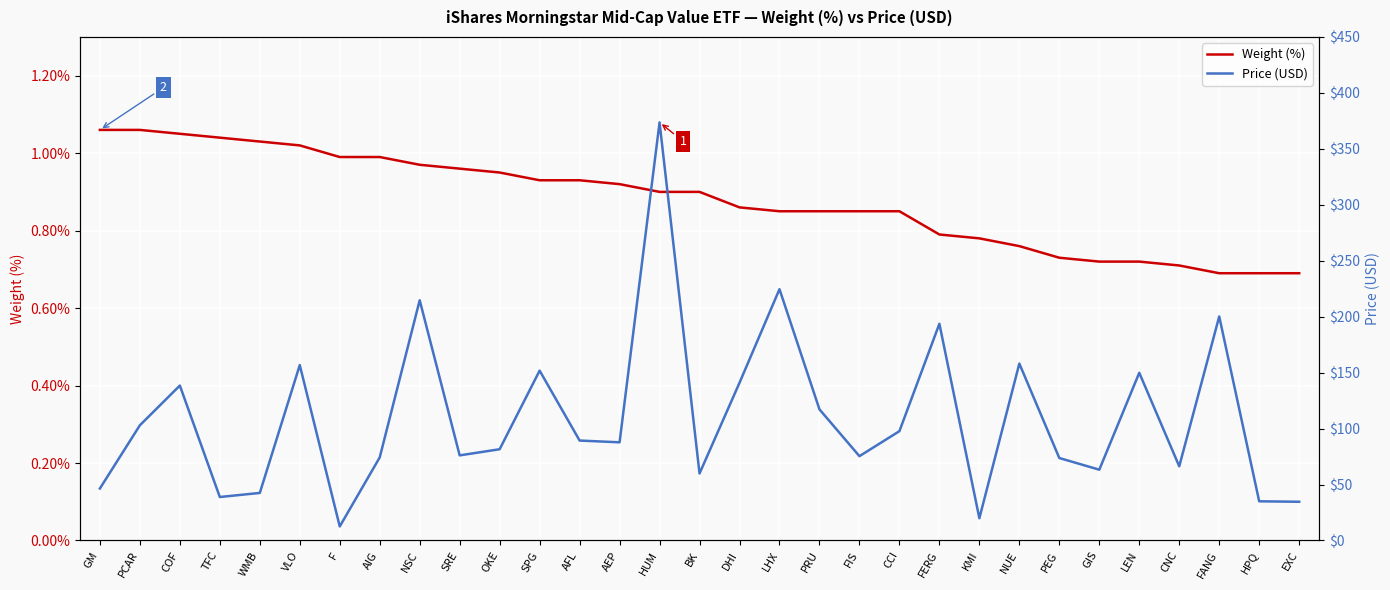

Rank the series at LEN from highest to lowest value.

Price (USD), Weight (%)